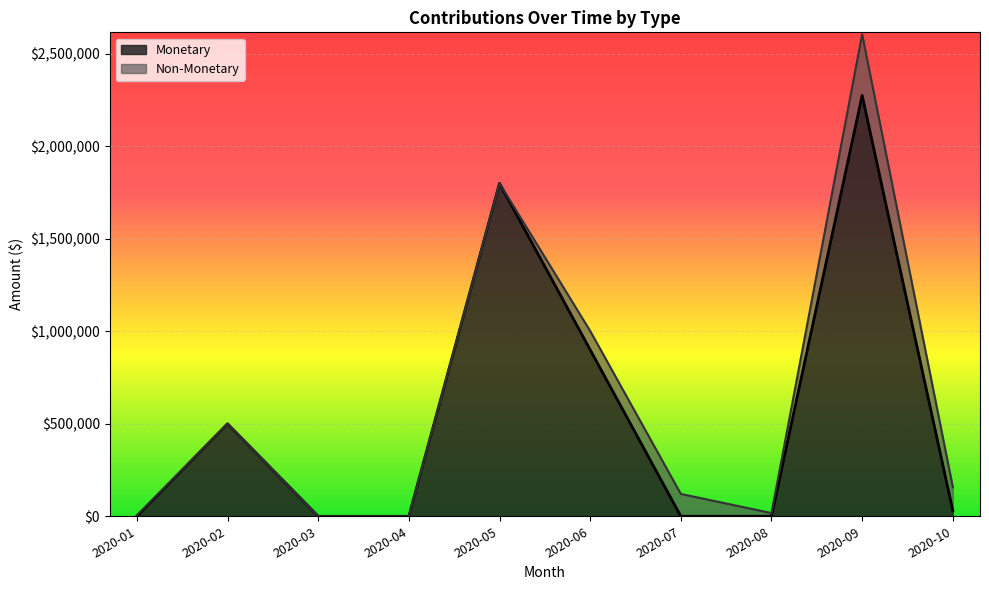

Count the number of categories in the chart.

21